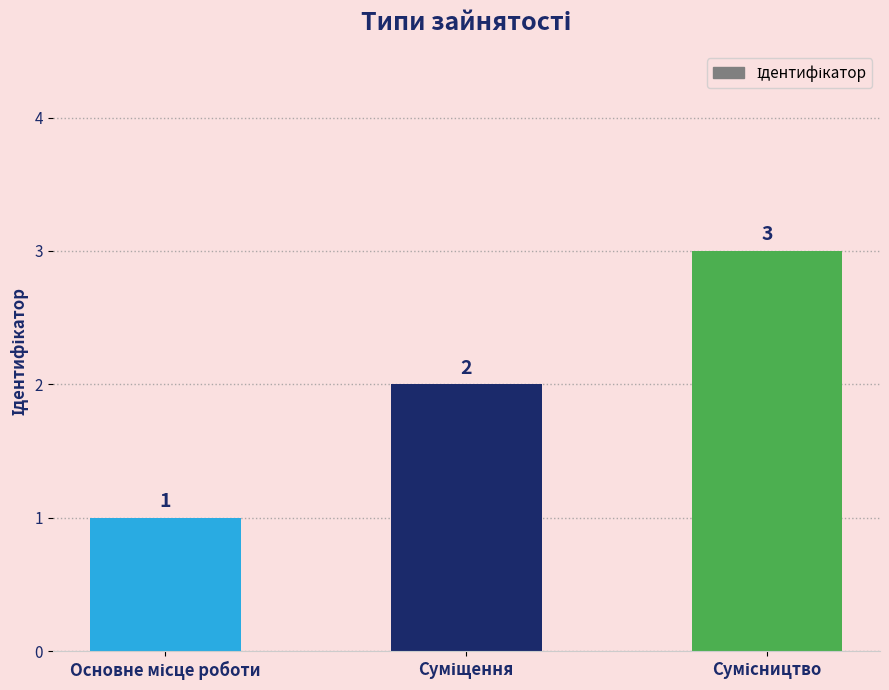

What is the maximum value shown in the chart?

3